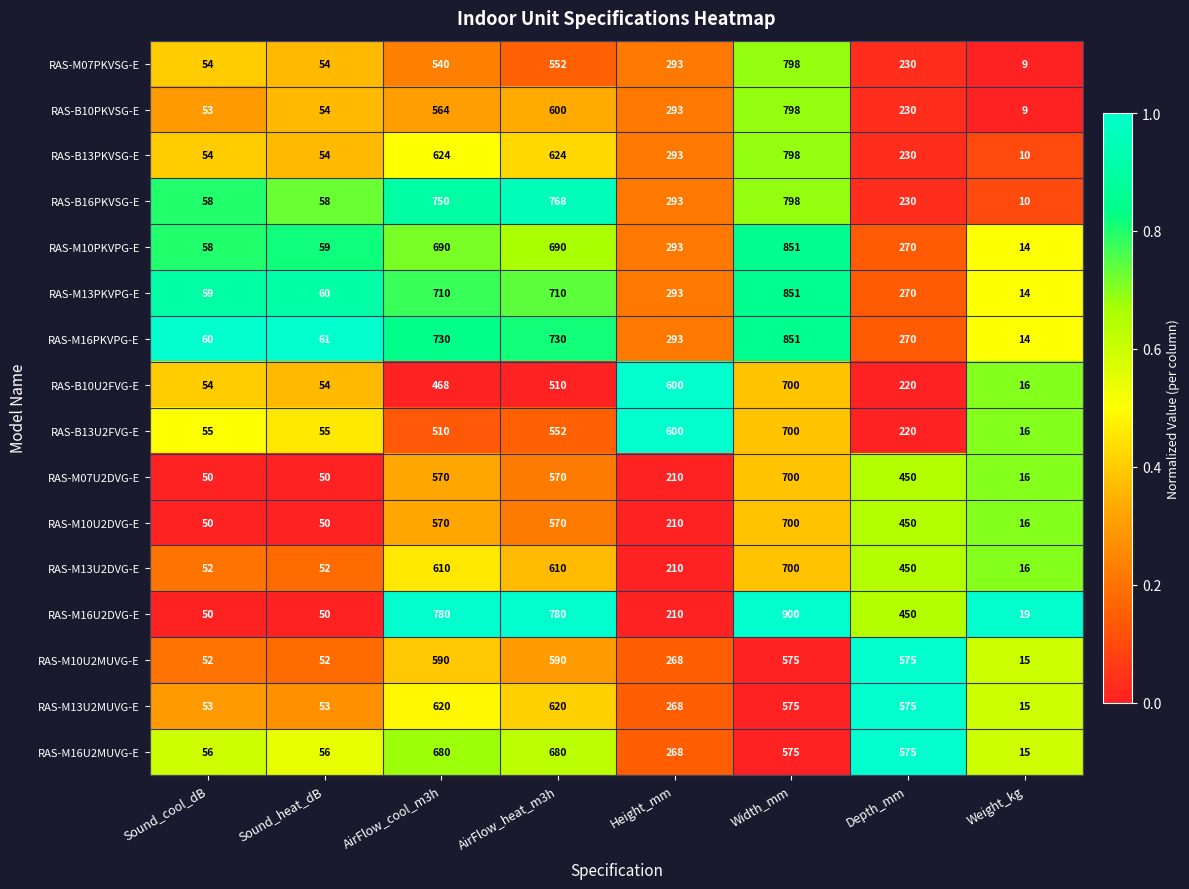

True or false: RAS-M10U2DVG-E has a value of 50 at Sound_cool_dB.

True